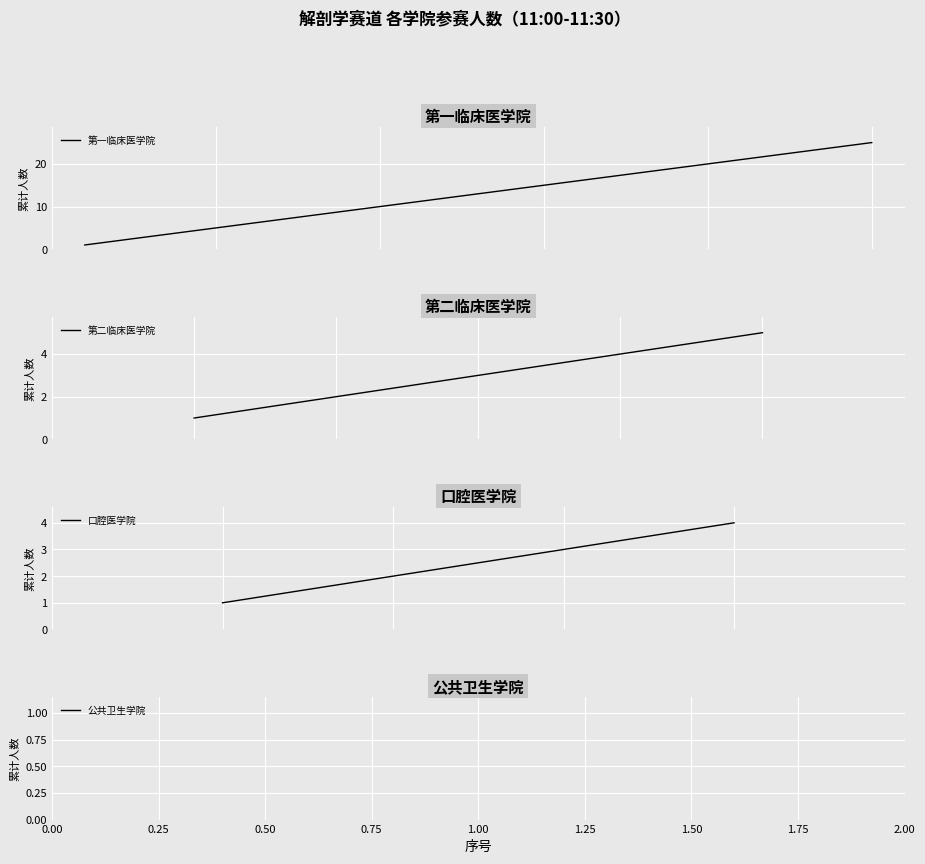

At 10, list the series in order from largest to smallest.

第一临床医学院, 第二临床医学院, 口腔医学院, 公共卫生学院